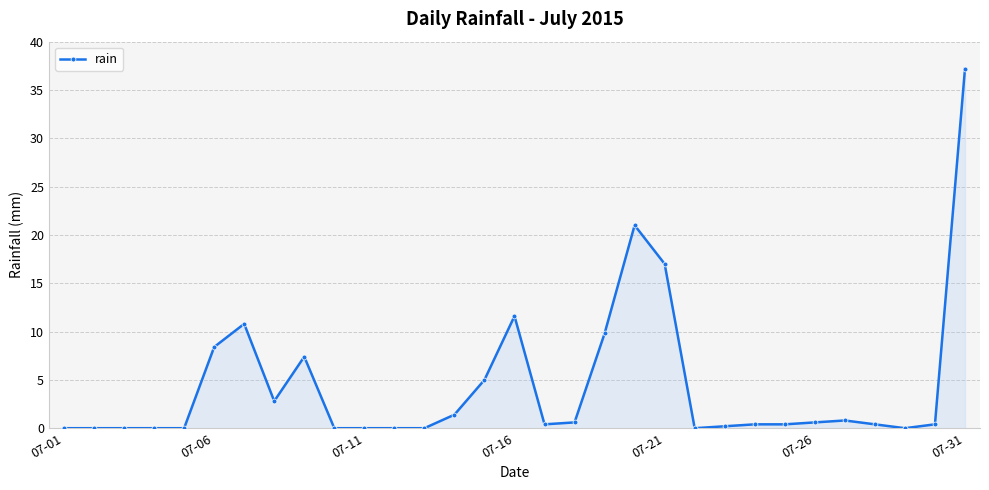

Count the number of categories in the chart.

31